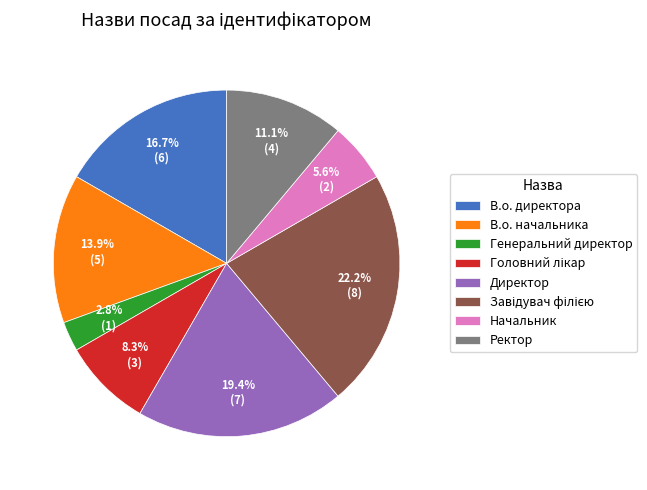

What percentage is NOT represented by Ректор?

88.9%